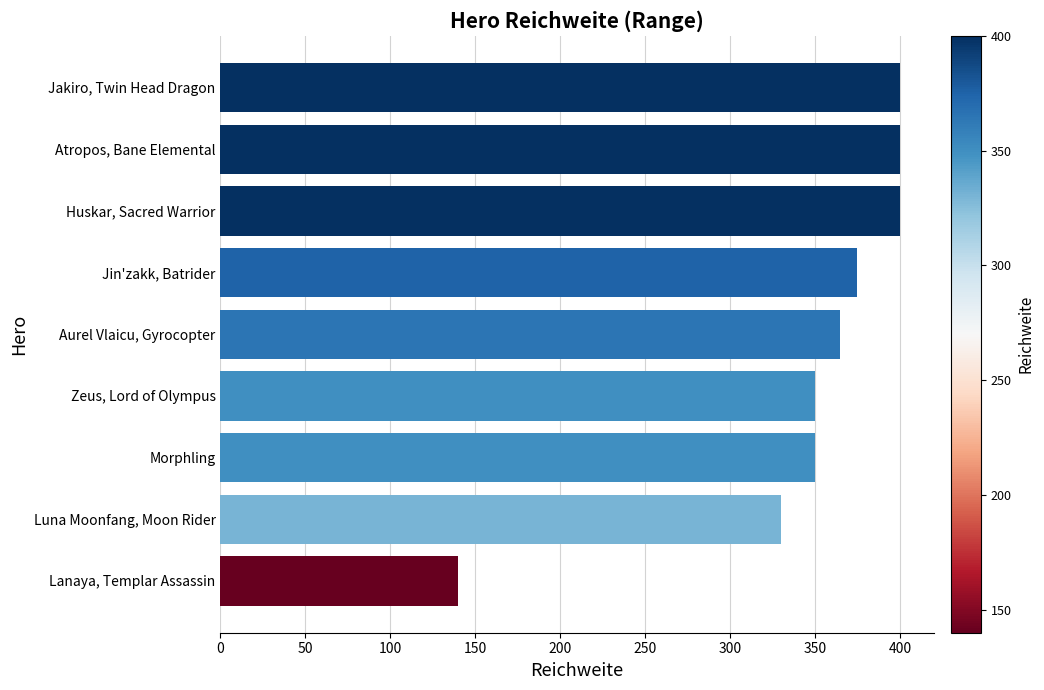

What is the label of the 4th bar from the bottom?

Zeus, Lord of Olympus